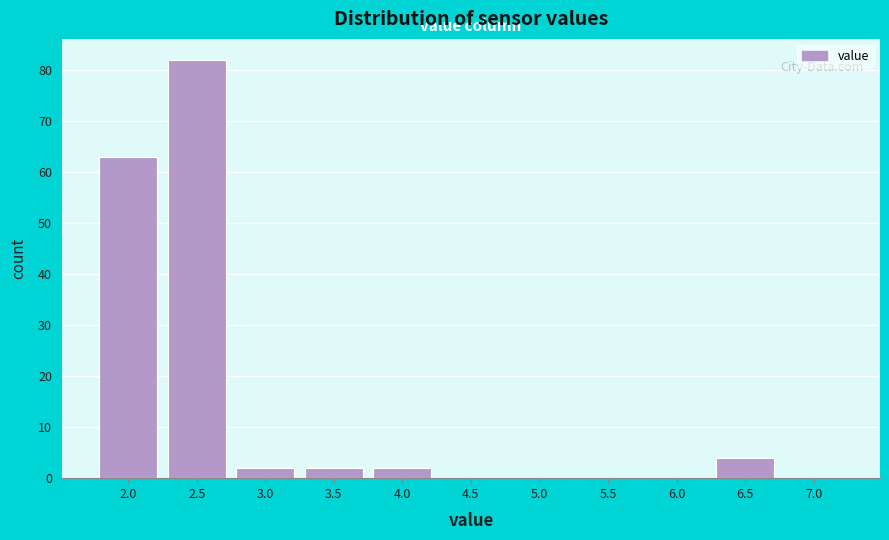

Reading left to right, extract all data points from this chart.

2.0=63	2.5=82	3.0=2	3.5=2	4.0=2	4.5=0	5.0=0	5.5=0	6.0=0	6.5=4	7.0=0